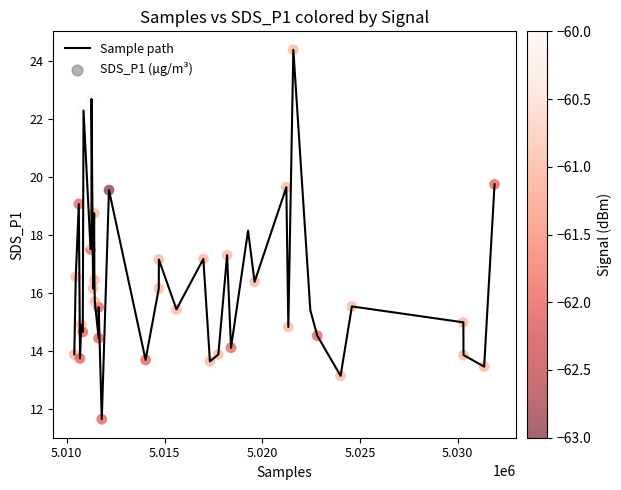

What is the smallest value displayed?

11.6